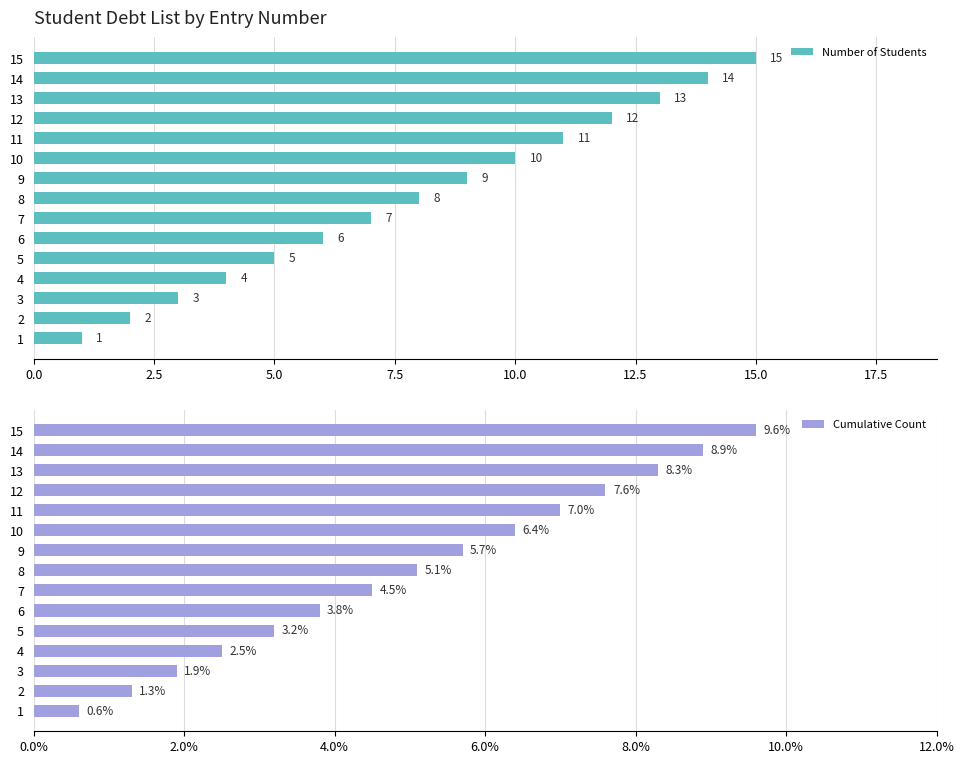

What is the average value of the Number of Students series?

8